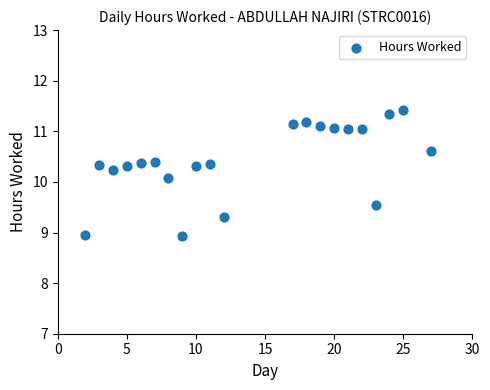

What is the range of Y values (max minus min)?

2.5